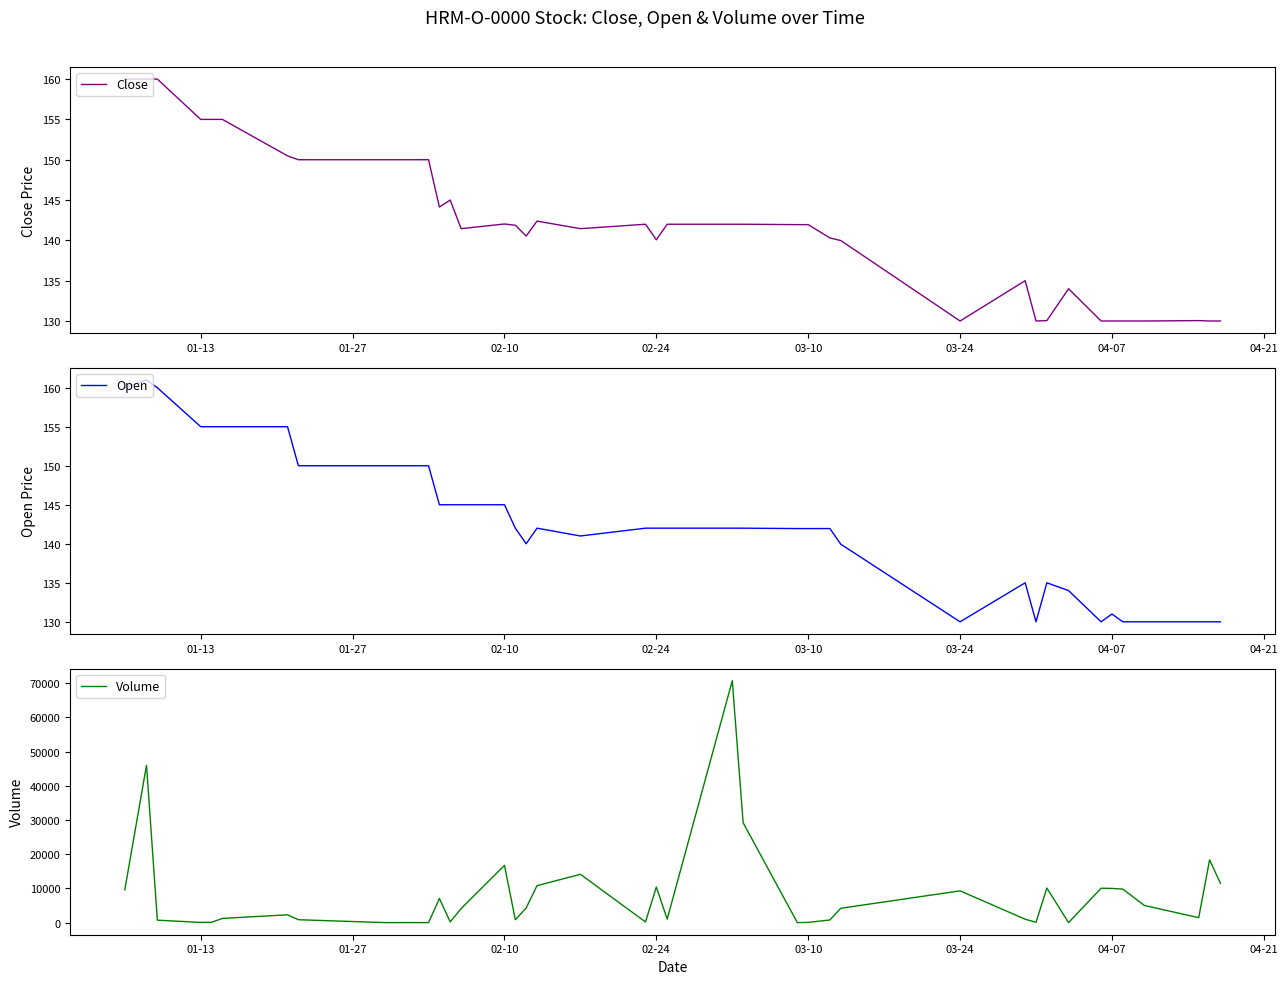

What is the minimum value for Close?

130.0